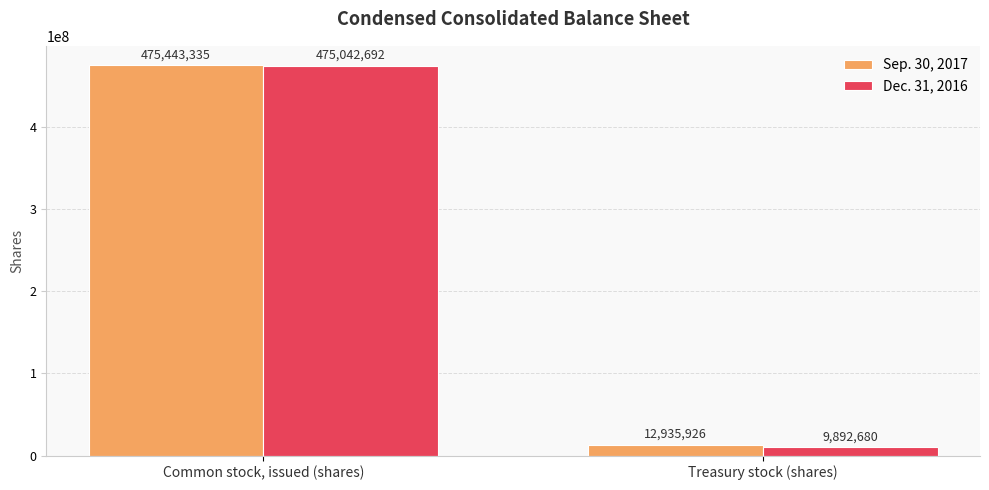

Reading right to left, transcribe all the data shown in this chart.

Sep. 30, 2017: 12935926	475443335
Dec. 31, 2016: 9892680	475042692